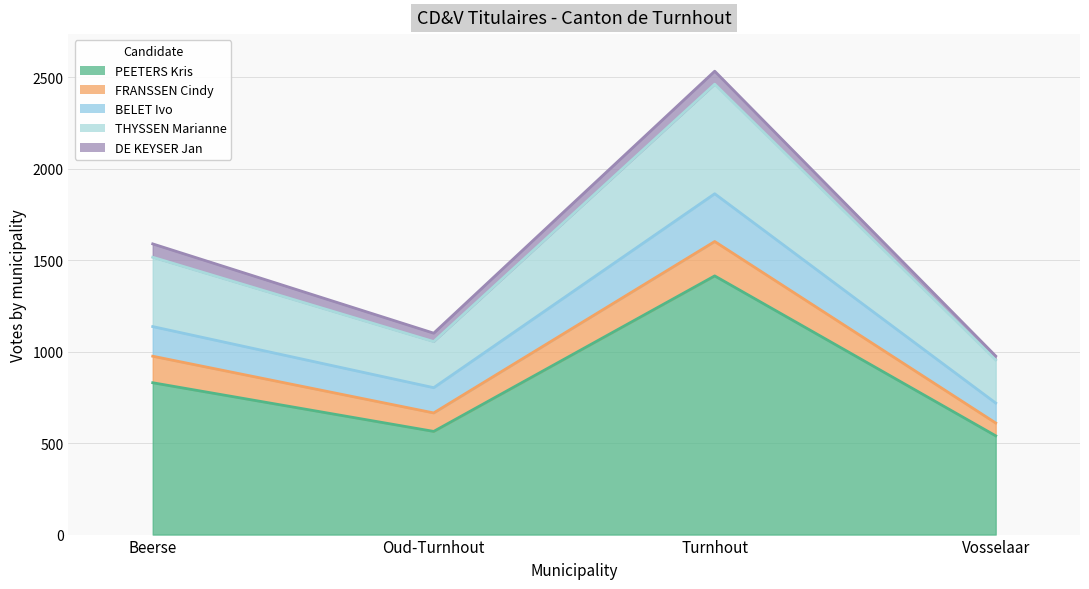

List the labels in order of THYSSEN Marianne value, largest first.

Turnhout, Beerse, Oud-Turnhout, Vosselaar